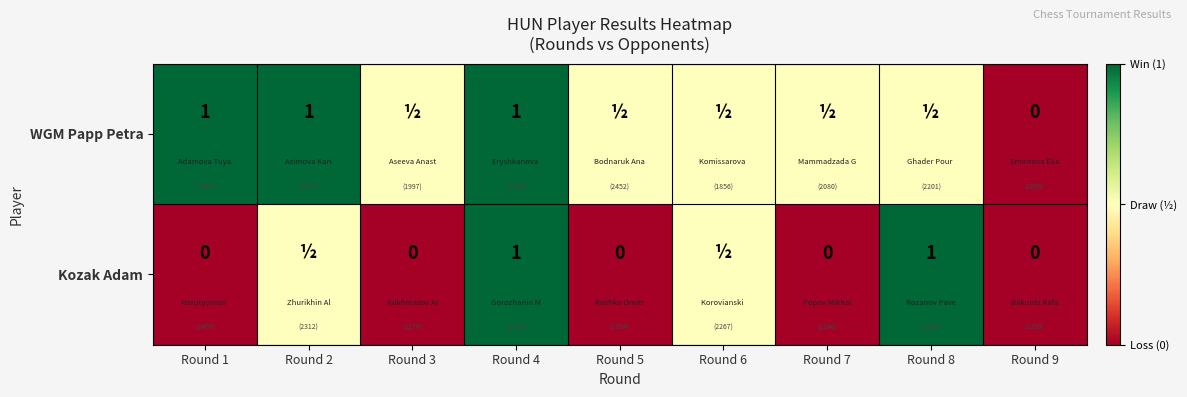

True or false: WGM Papp Petra has a value of 1.0 at Round 1.

True